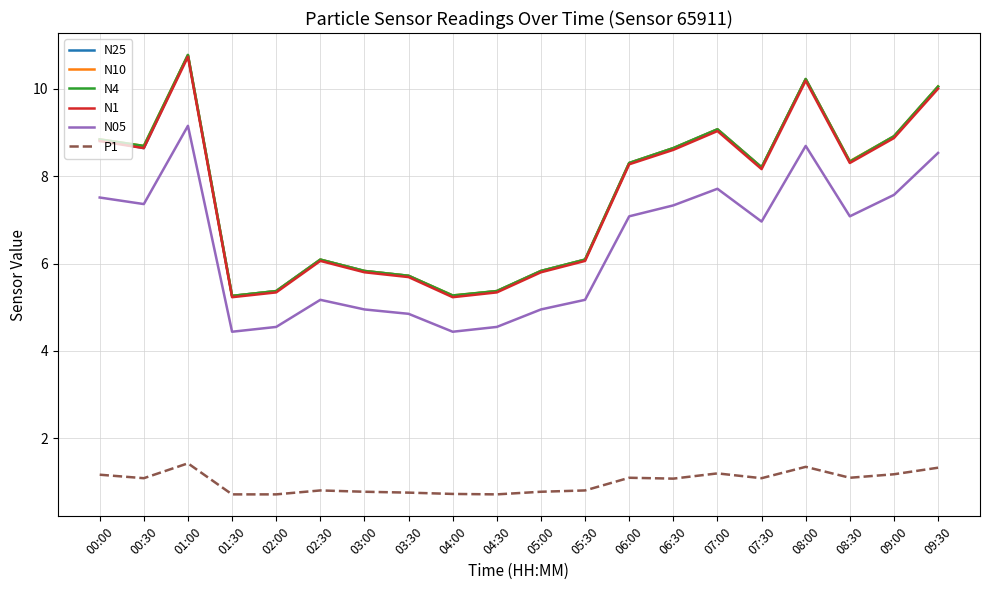

At which category does N4 reach its first local valley?

00:30